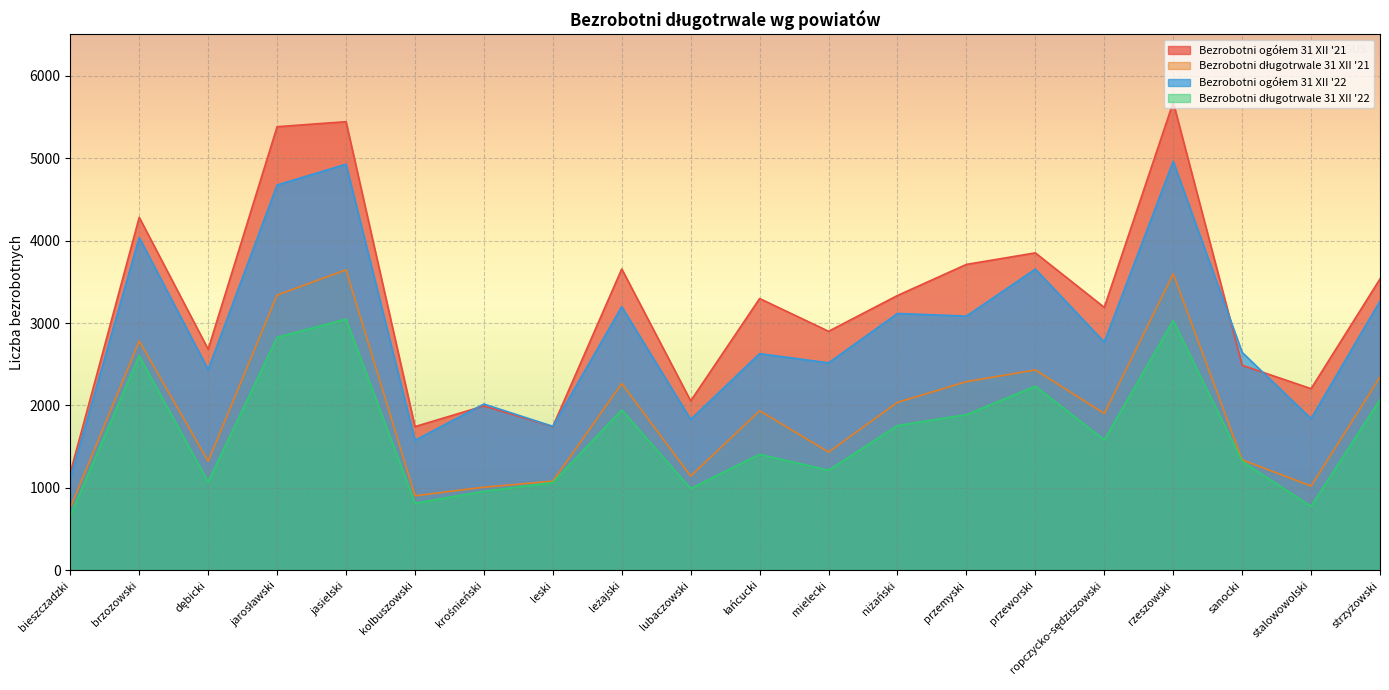

List the series in order of their overall mean, highest first.

Bezrobotni ogółem 31 XII '21, Bezrobotni ogółem 31 XII '22, Bezrobotni długotrwale 31 XII '21, Bezrobotni długotrwale 31 XII '22